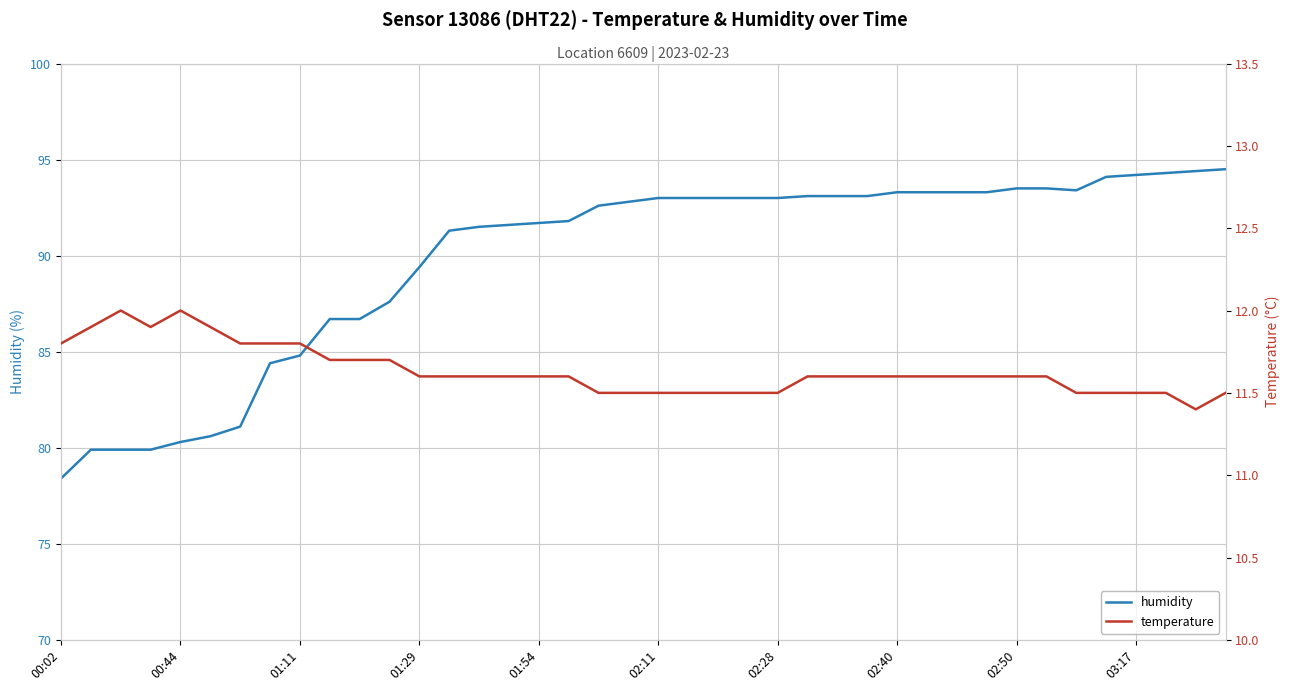

Read the temperature value at 37.

11.5